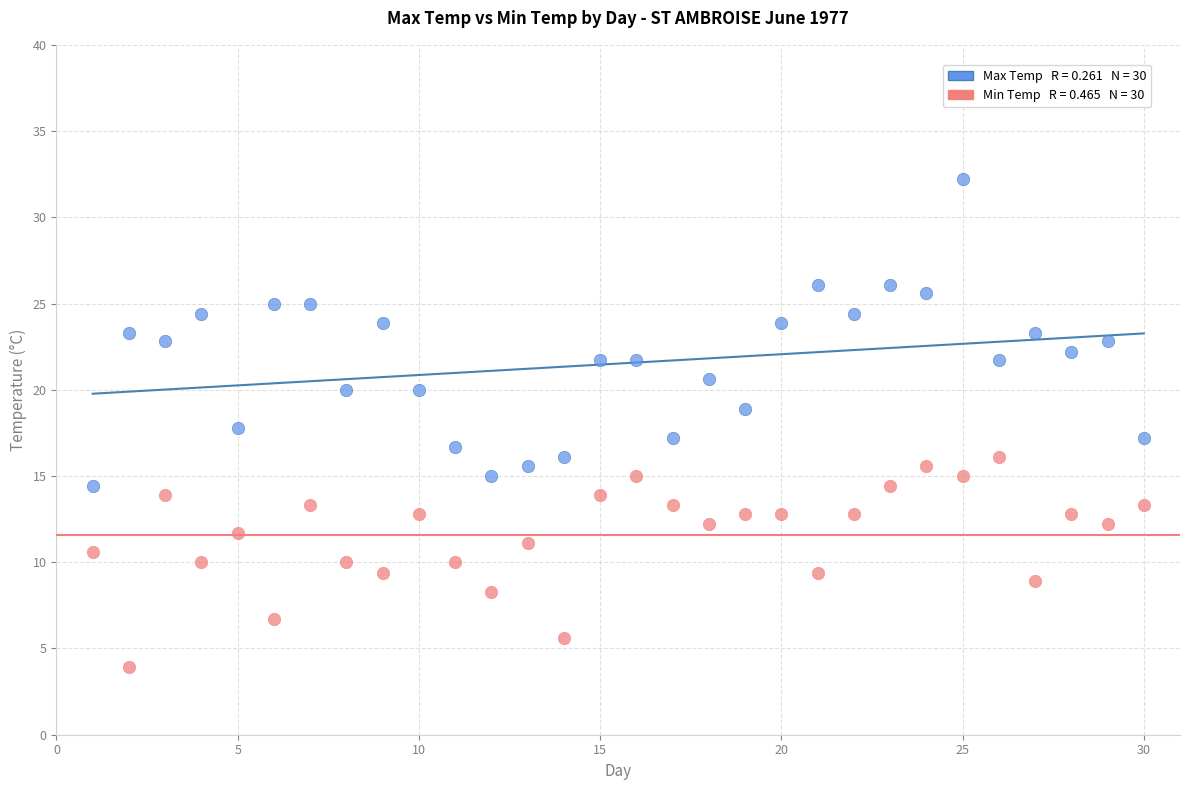

Across all data points, what is the range of X values (max minus min)?

29.0